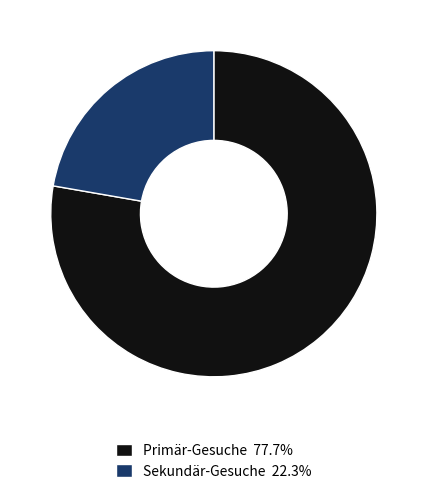

The Primär-Gesuche slice represents 78% of the pie. True or false?

True